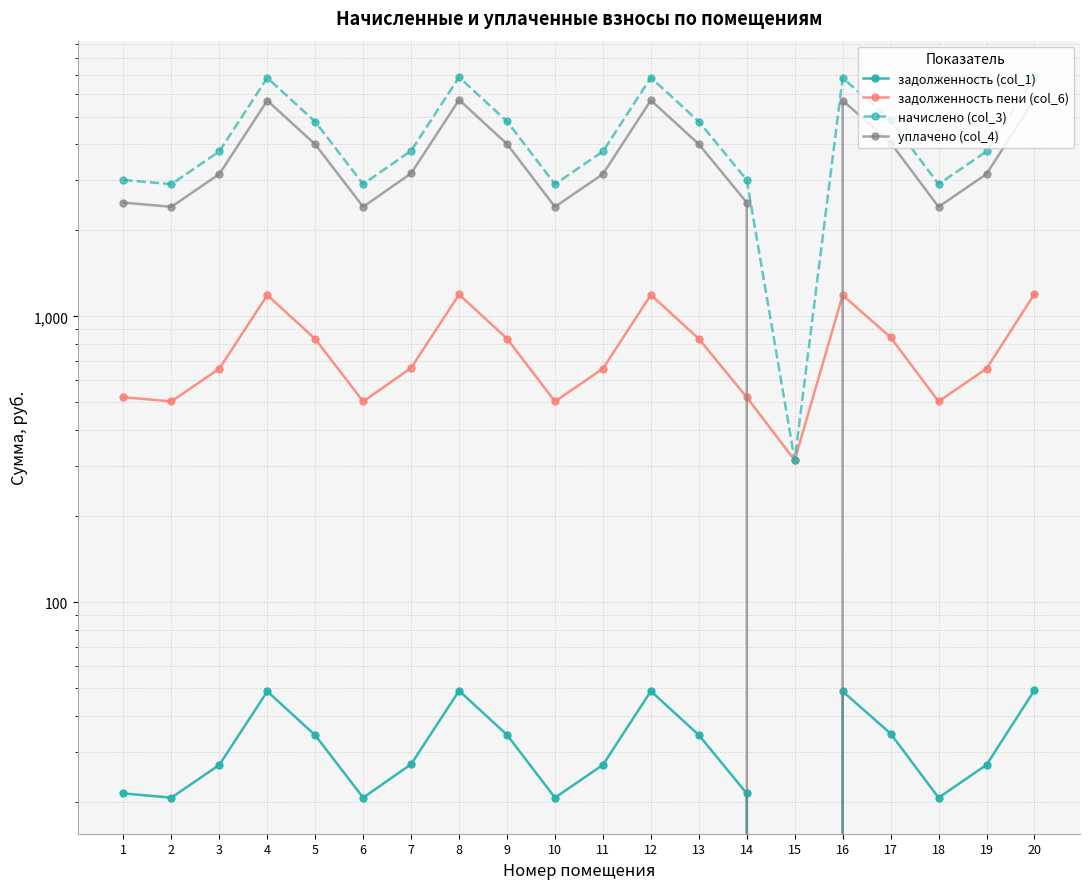

What is the spread (max minus min) of values at 19?

3747.6